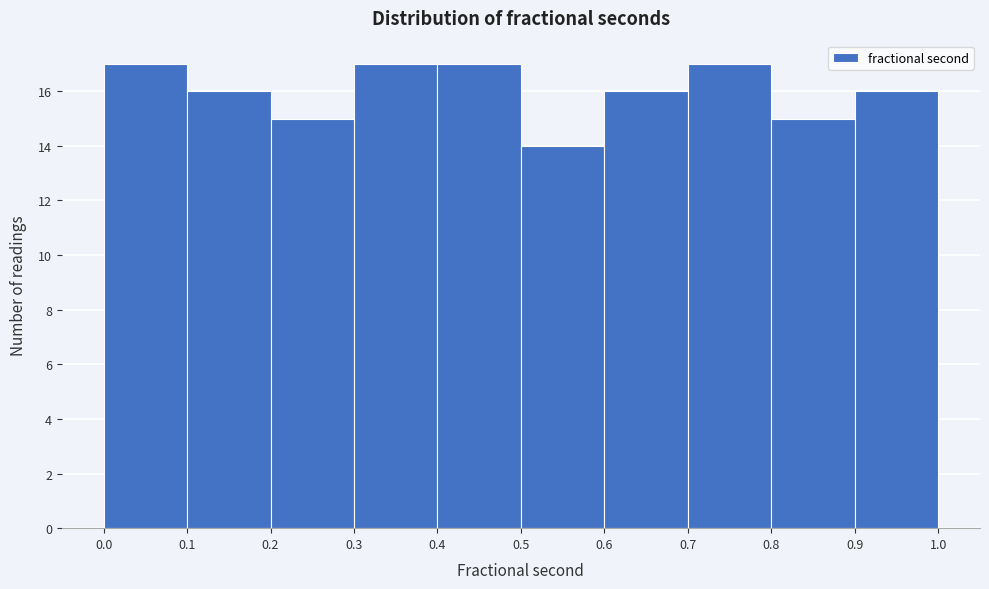

Reading left to right, list every bar in this chart as the range it spans on the x-axis followed by its height. The values are not printed on the chart, so give them approximately, as read against the axis.

0.0 to 0.1: 17
0.1 to 0.2: 16
0.2 to 0.3: 15
0.3 to 0.4: 17
0.4 to 0.5: 17
0.5 to 0.6: 14
0.6 to 0.7: 16
0.7 to 0.8: 17
0.8 to 0.9: 15
0.9 to 1.0: 16